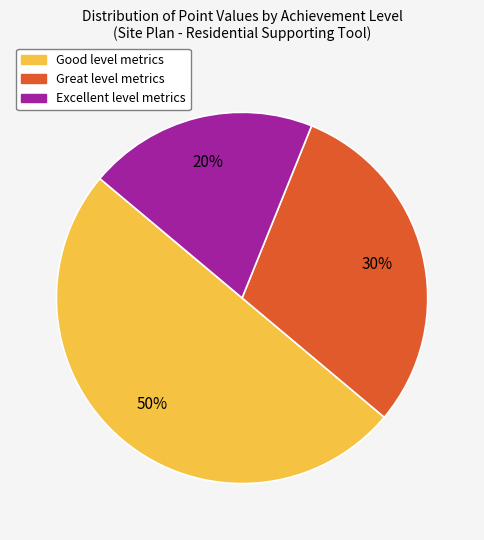

To the nearest percent, what is the average slice percentage?

33%